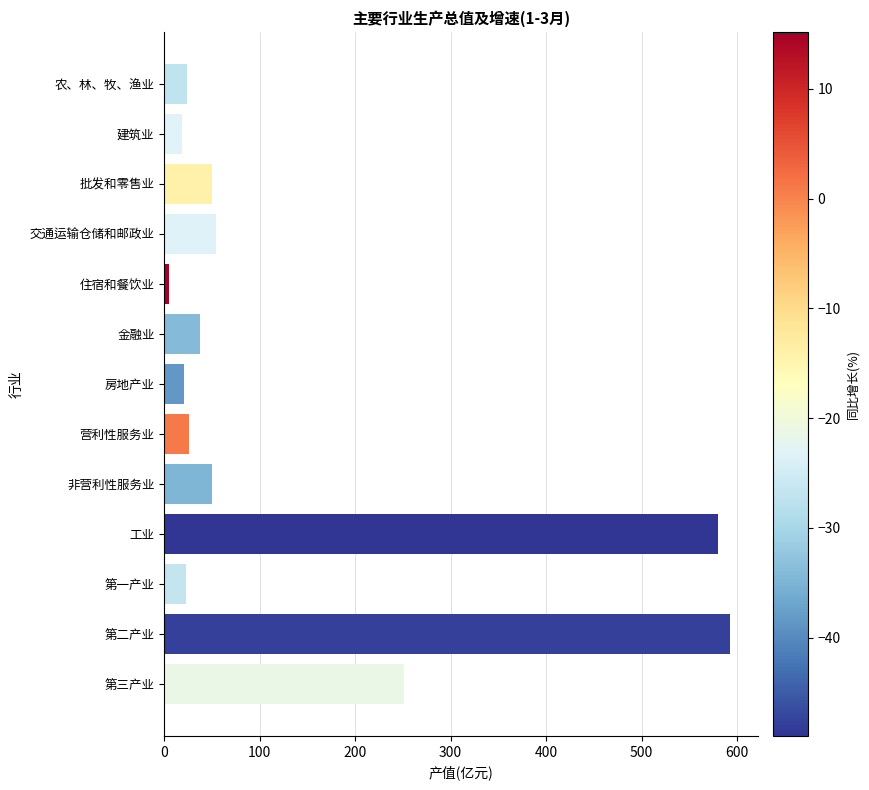

At which category does the chart reach its peak across all series?

第二产业